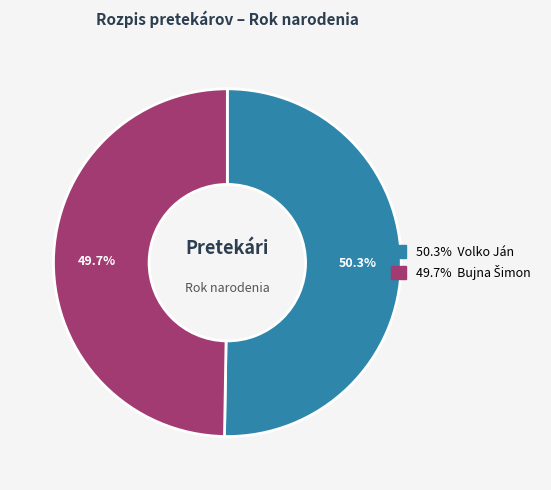

Is there a majority slice in this chart?

Yes